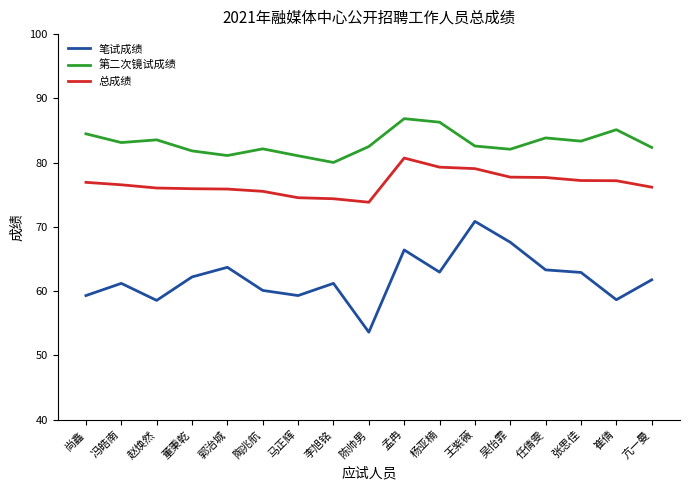

What is the lowest value of the 总成绩 series?

73.8